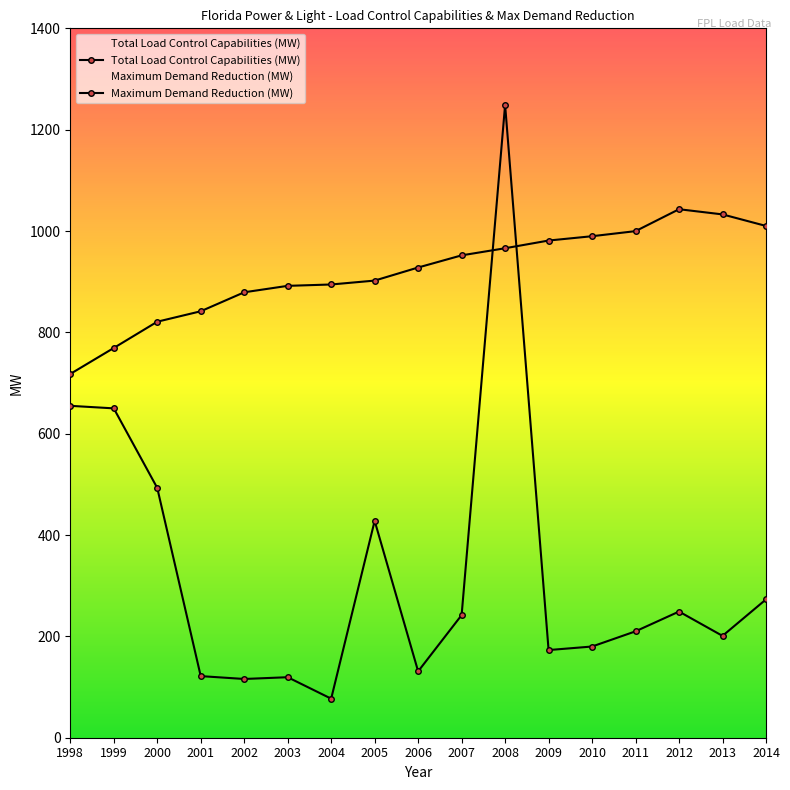

In Total Load Control Capabilities (MW), how many points are higher than both neighbors (excluding endpoints)?

1